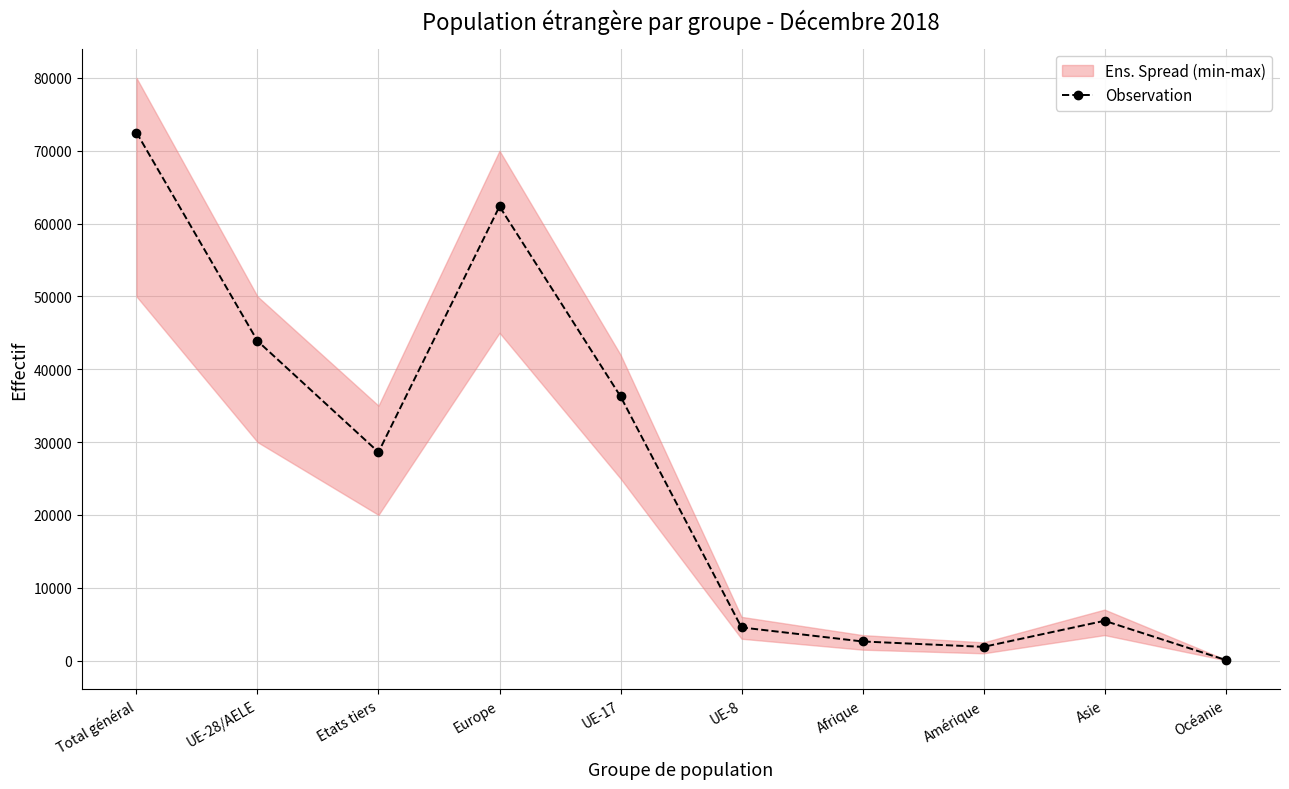

At which category does the data reach its first local peak?

Europe